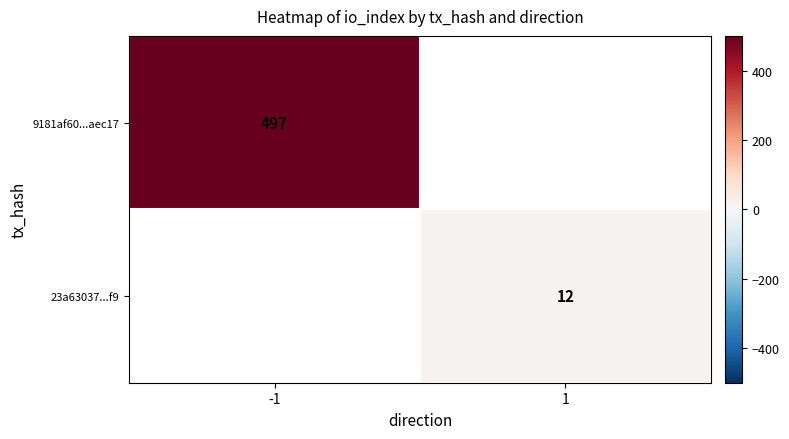

The 9181af60...aec17 series shows 876 at -1. True or false?

False